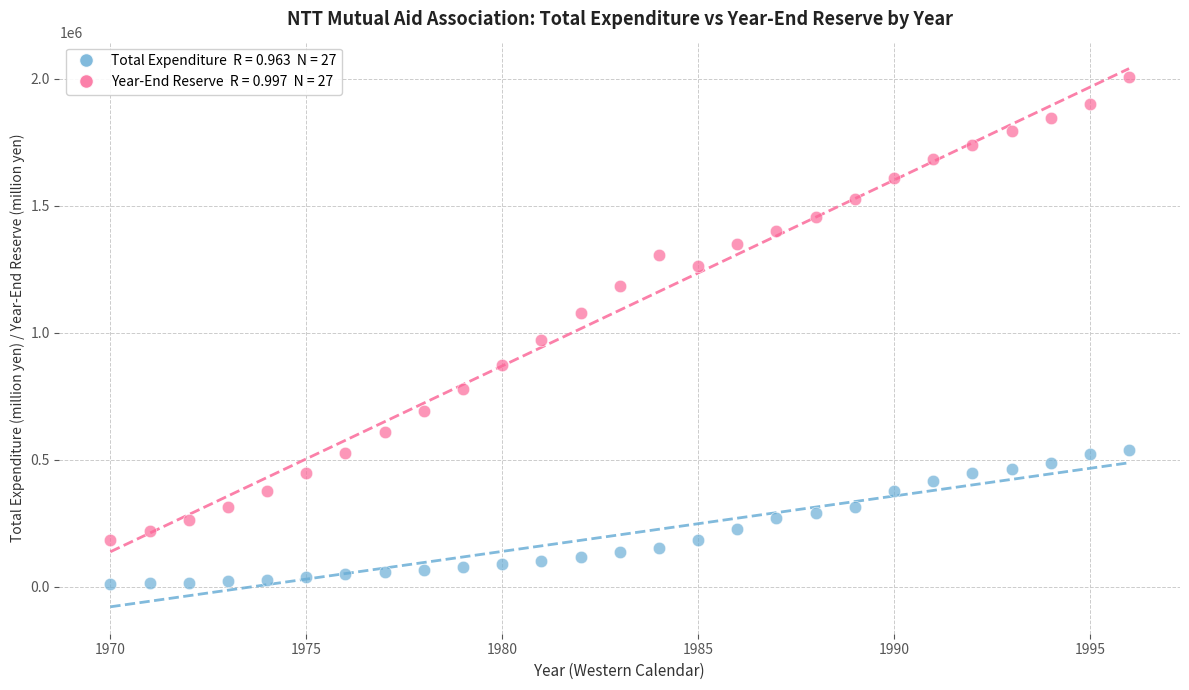

Across all data points, what is the range of Y values (max minus min)?

1993210